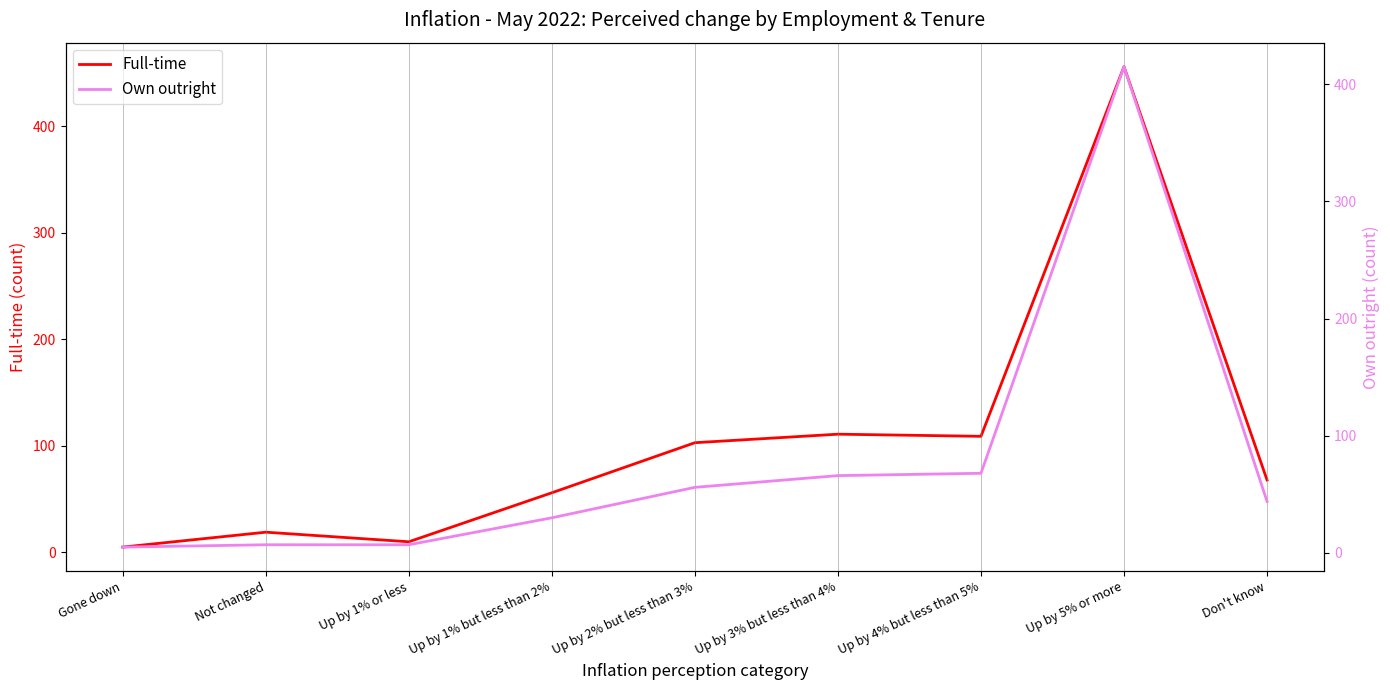

What is the difference between the highest and lowest values at Up by 4% but less than 5%?

41